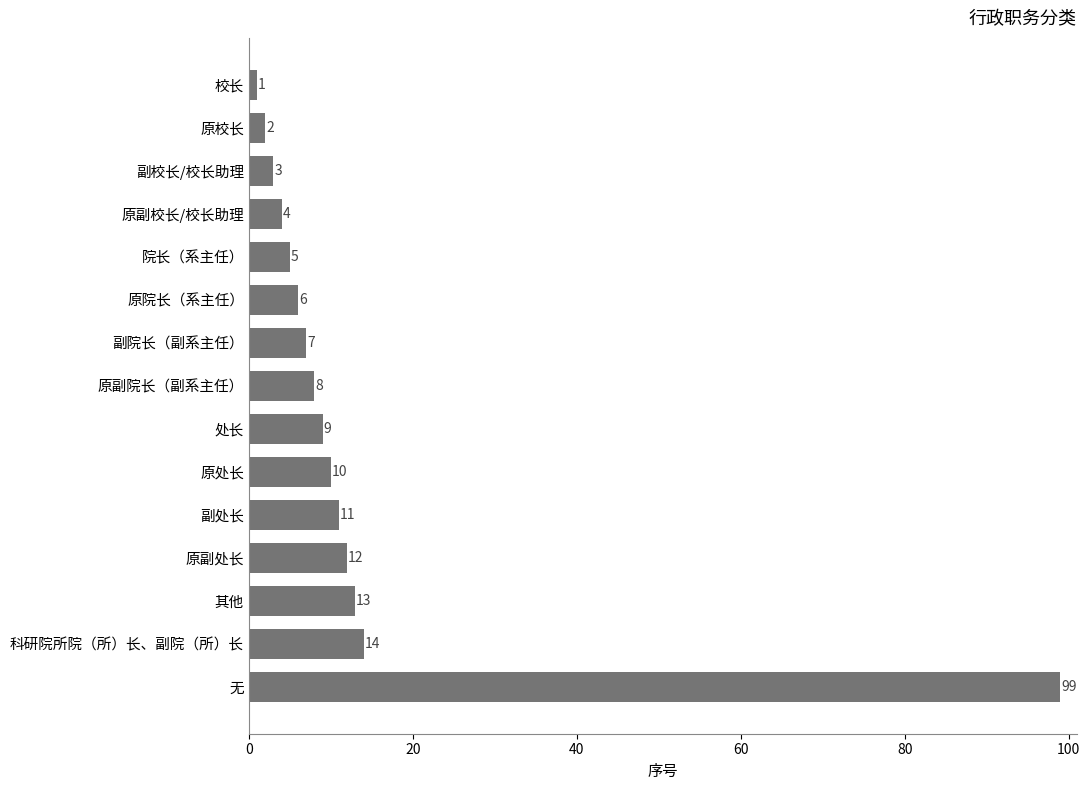

What is the sum of all values?

204